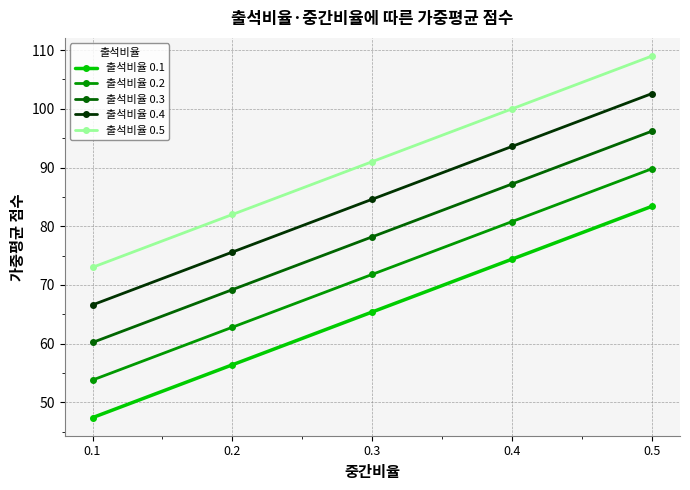

How many lines are shown in the chart?

5